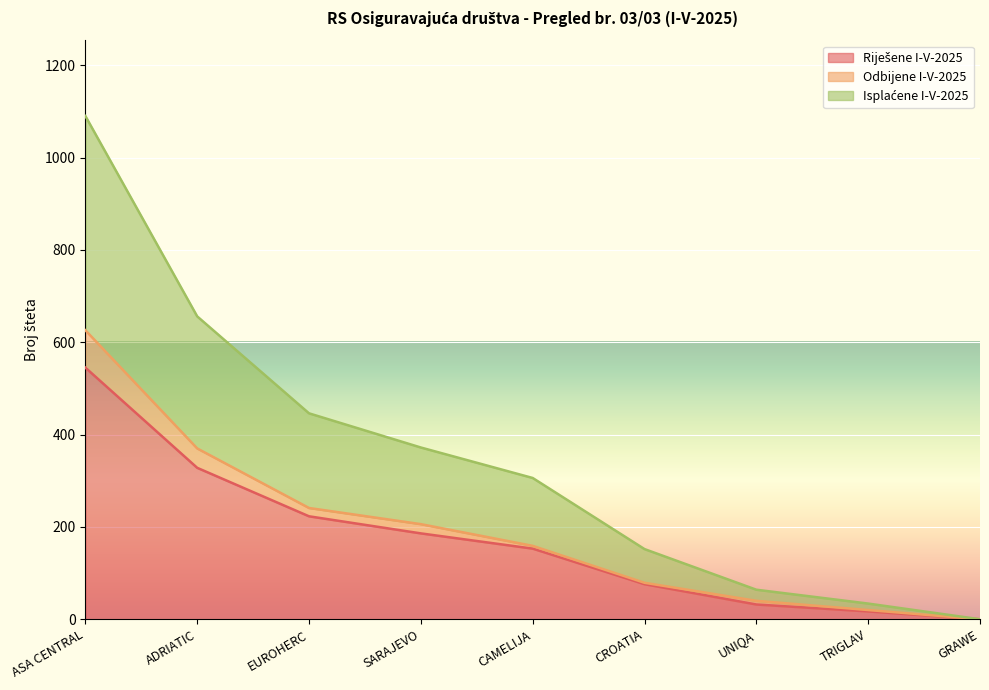

Which series has the largest total across all categories?

Isplaćene I-V-2025